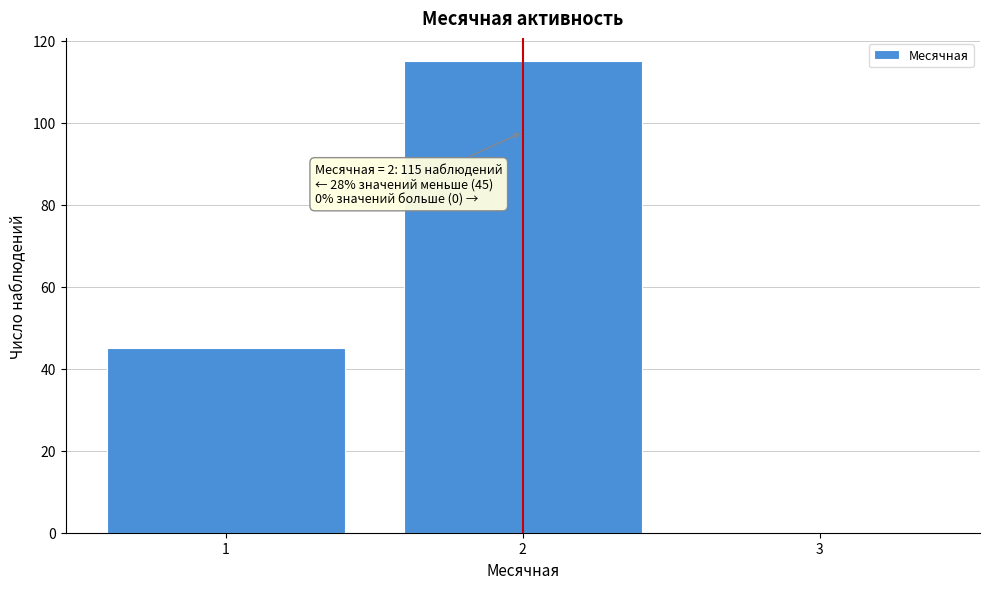

Which range on the x-axis has the tallest bar?

1.5 to 2.5